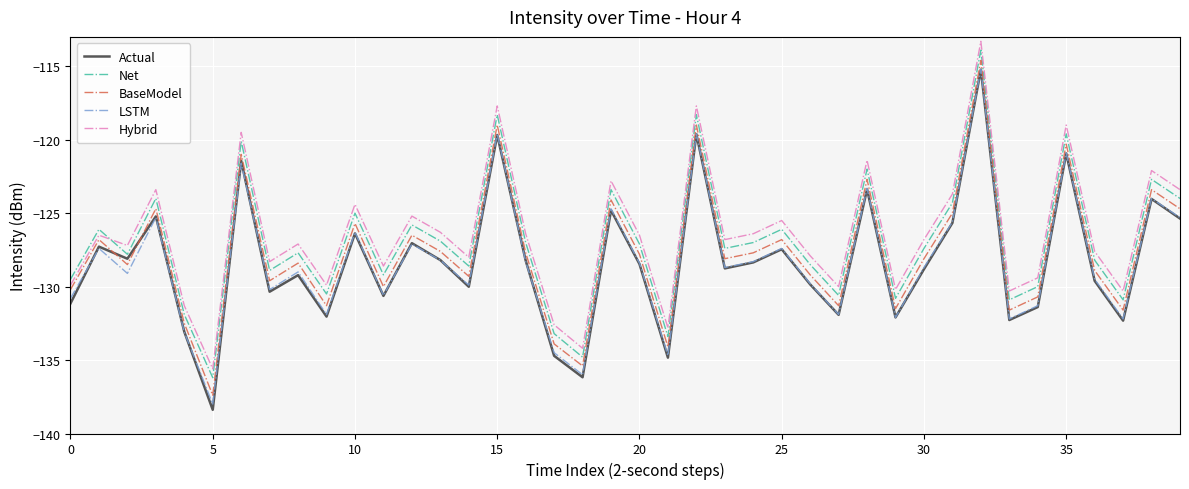

What is the maximum value for Hybrid?

-113.3